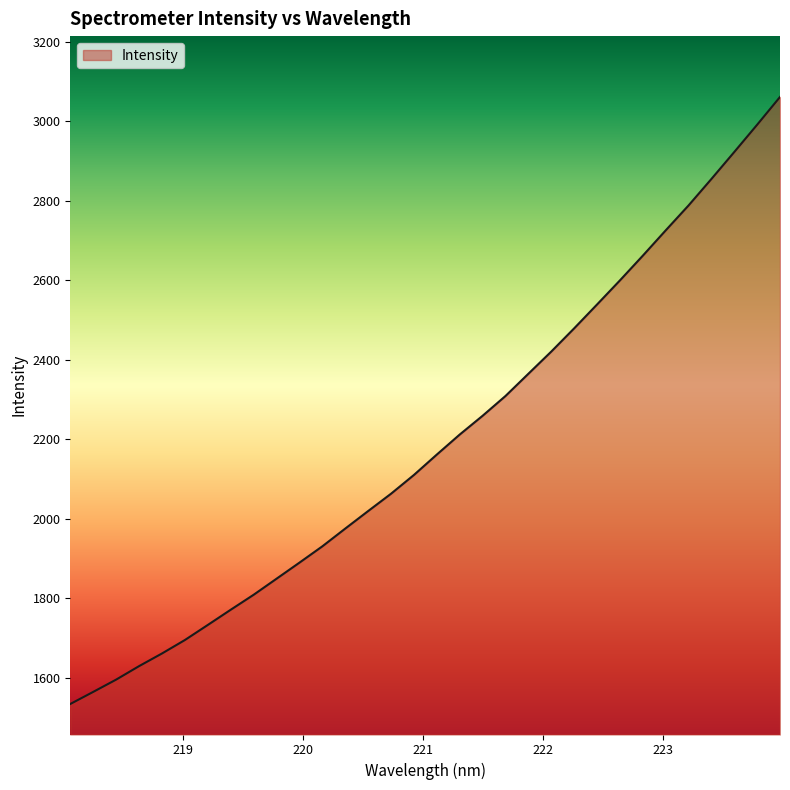

What is the maximum value shown in the chart?

3061.1